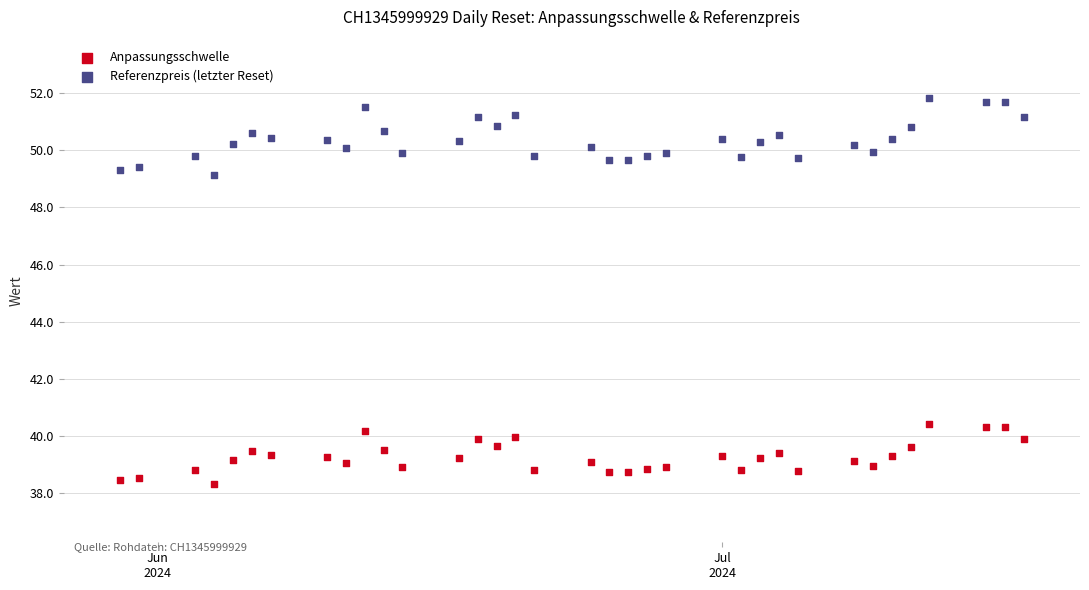

Across all data points, what is the range of X values (max minus min)?

48.0